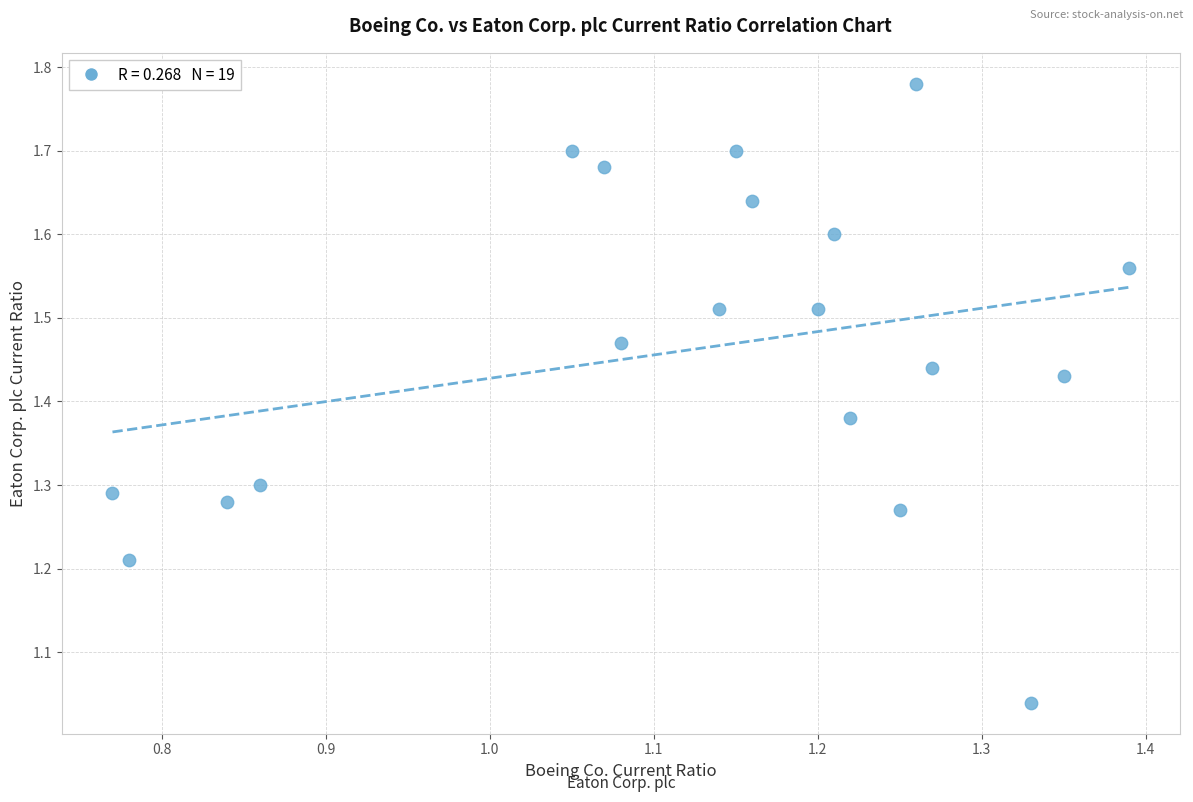

What is the range of X values (max minus min)?

0.6